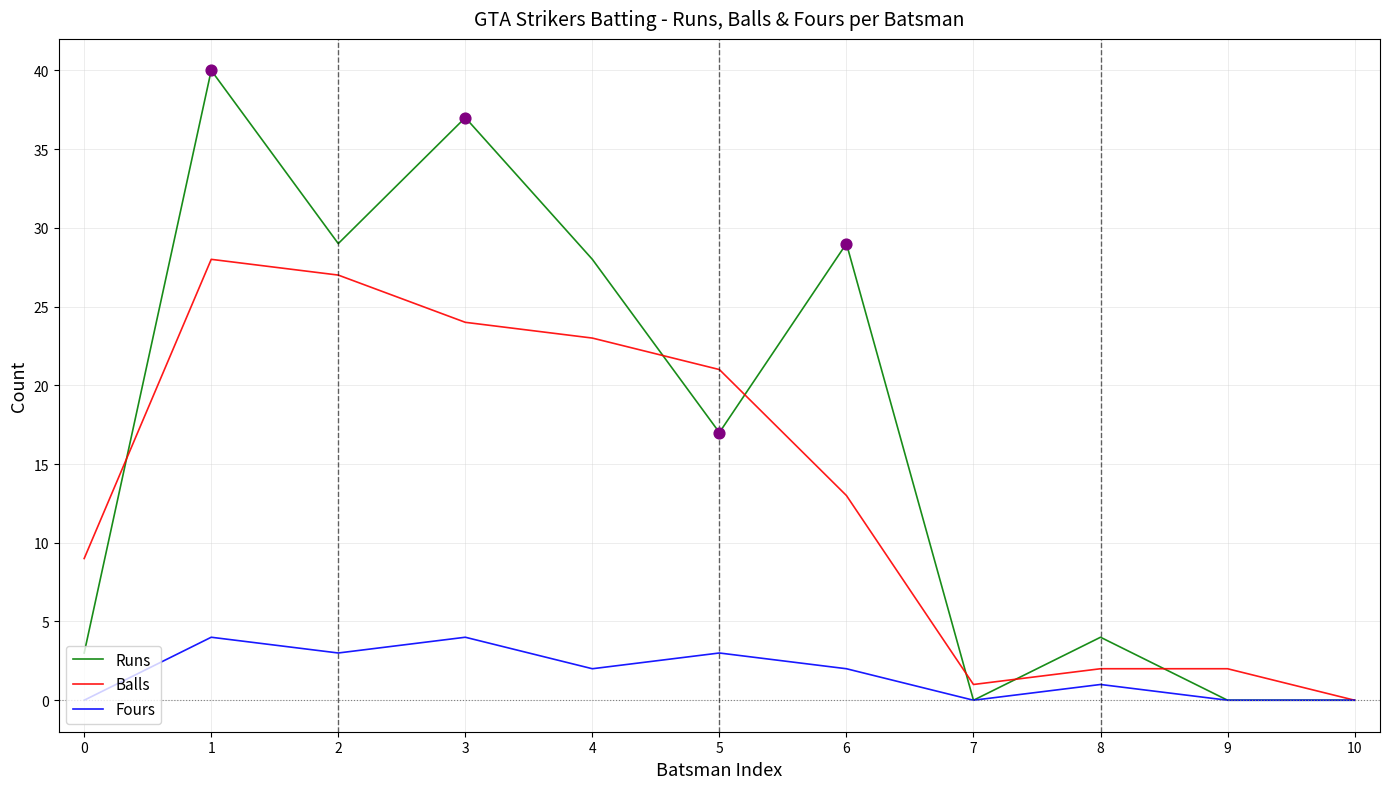

Which series has the largest total across all categories?

Runs